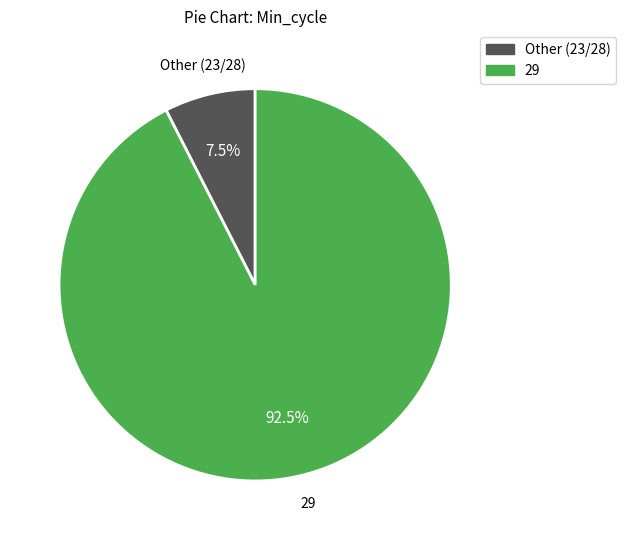

Is there any slice that represents more than half of the pie?

Yes